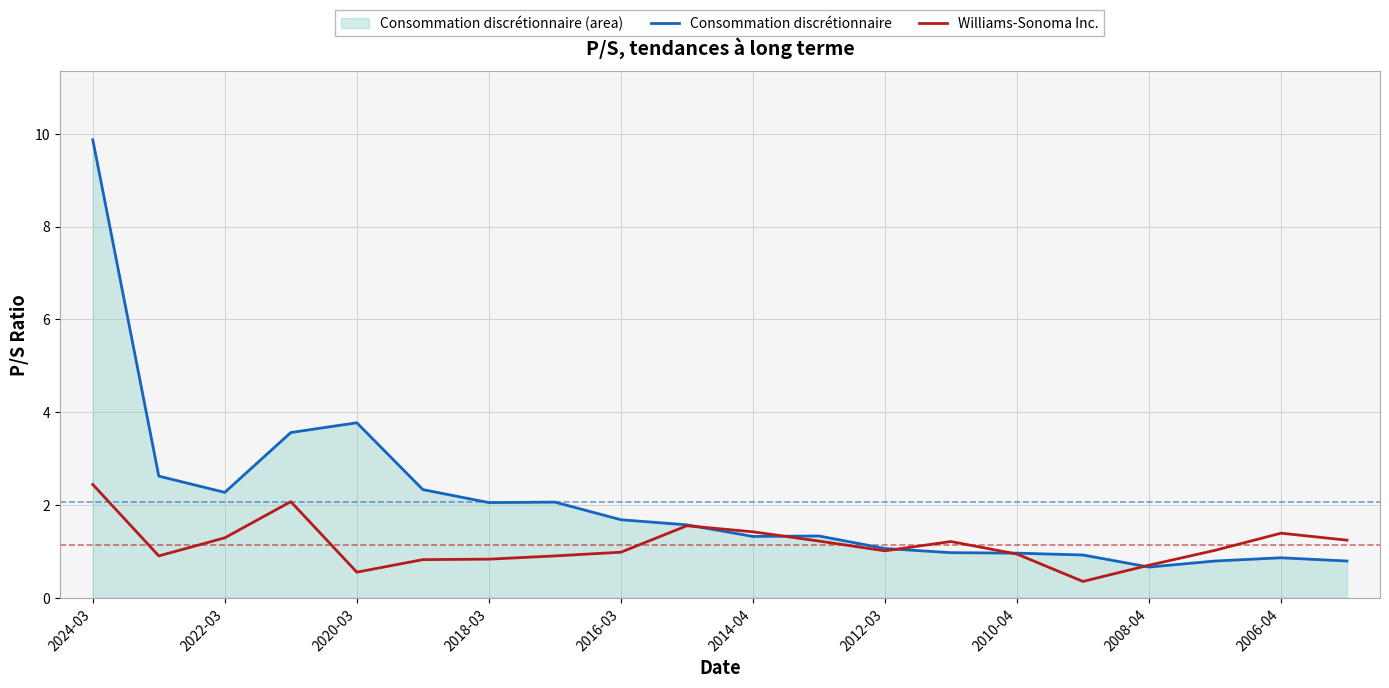

At which category does Consommation discrétionnaire reach its first local valley?

2022-03